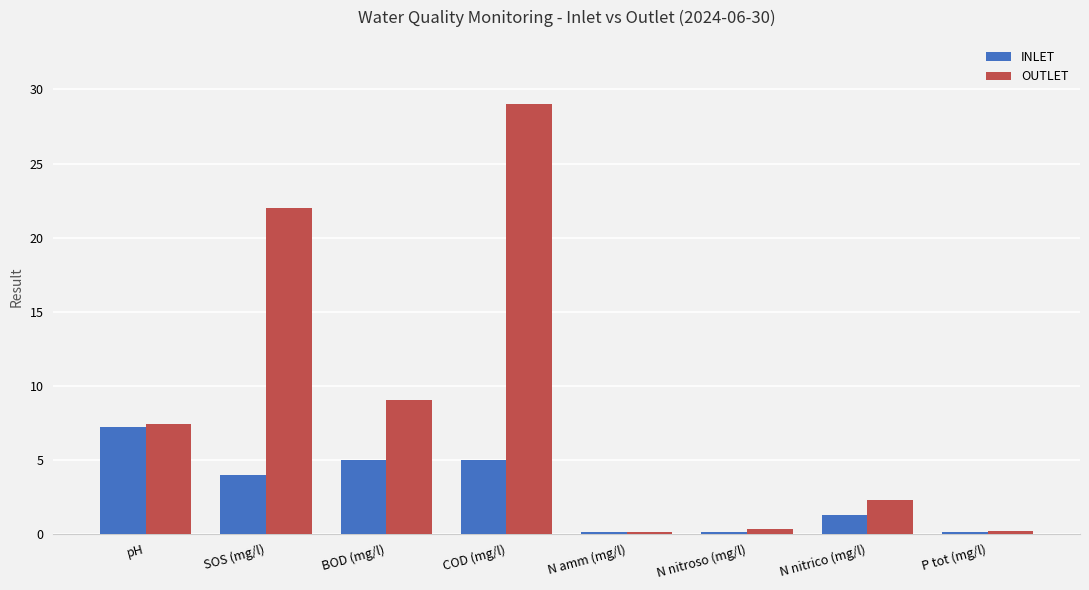

What is the maximum value shown in the chart?

29.0